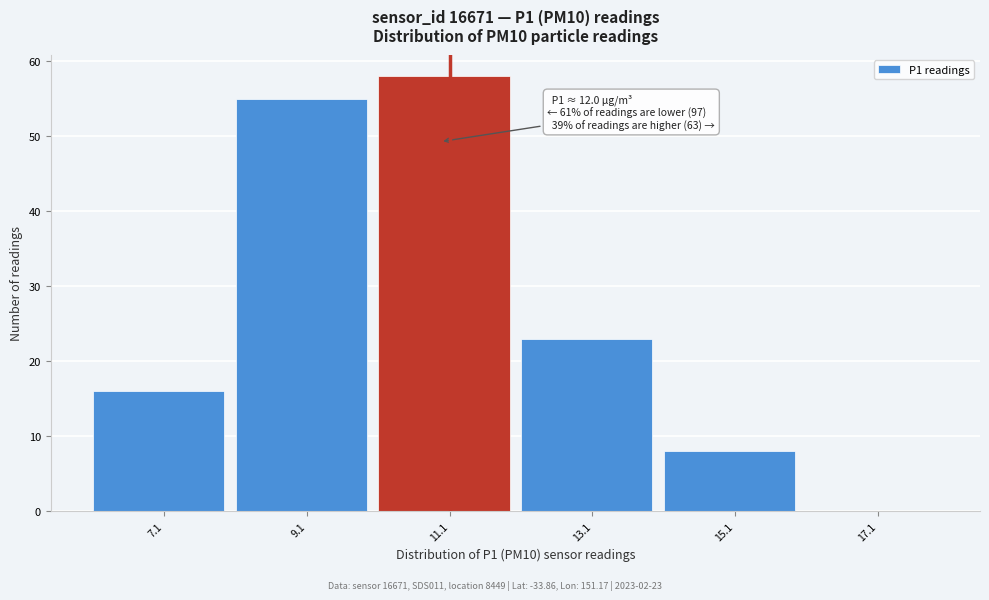

Reading left to right, extract all data points from this chart.

7.1=16	9.1=55	11.1=58	13.1=23	15.1=8	17.1=0